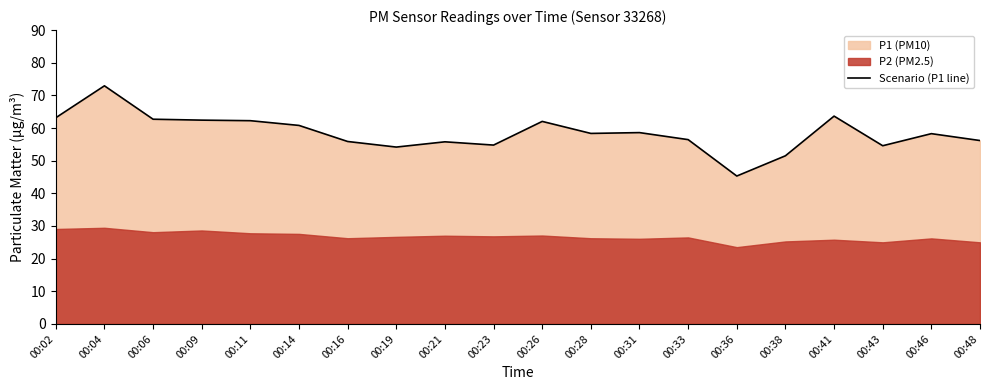

How many interior local peaks (higher than both neighbors) does the data have?

6